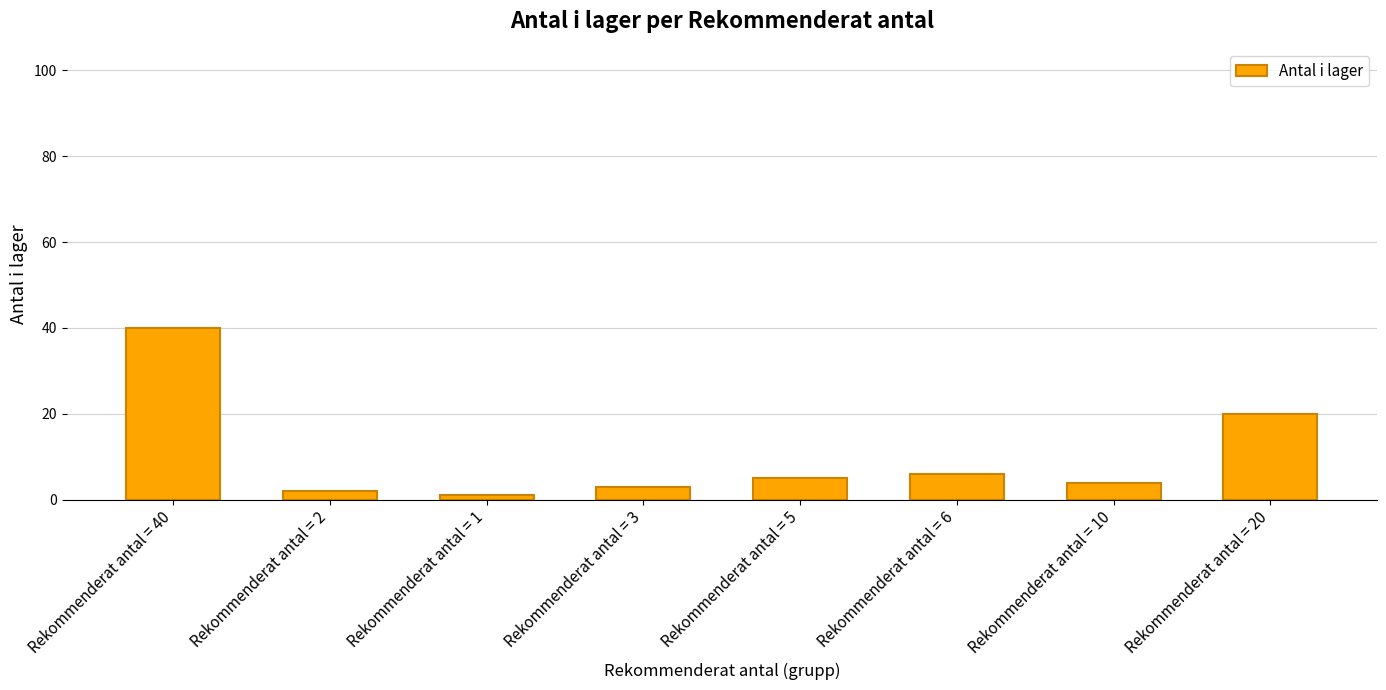

How many bars are there in total?

8